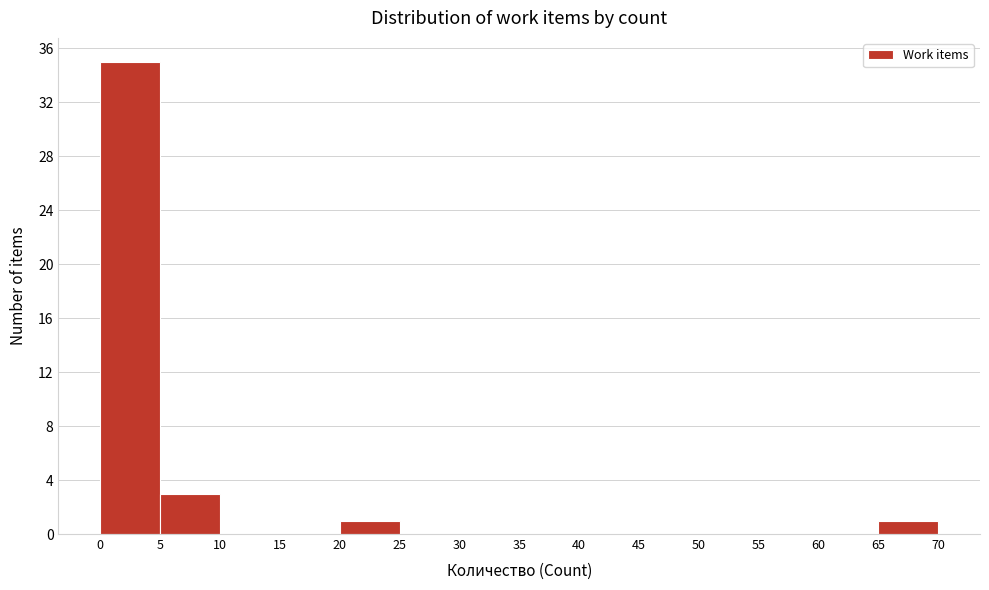

Reading left to right, transcribe this chart: for each bar, give the range it covers on the x-axis and its height. The values are not printed on the chart, so give them approximately, as read against the axis.

0 to 5: 35
5 to 10: 3
10 to 15: 0
15 to 20: 0
20 to 25: 1
25 to 30: 0
30 to 35: 0
35 to 40: 0
40 to 45: 0
45 to 50: 0
50 to 55: 0
55 to 60: 0
60 to 65: 0
65 to 70: 1